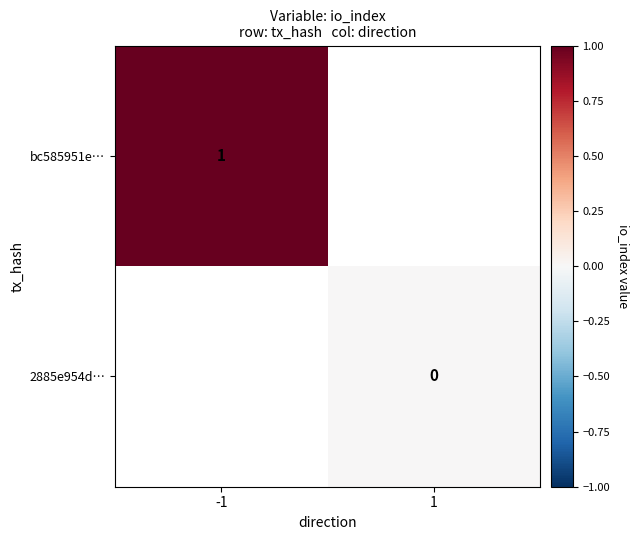

At how many categories does at least one series exceed 0?

1